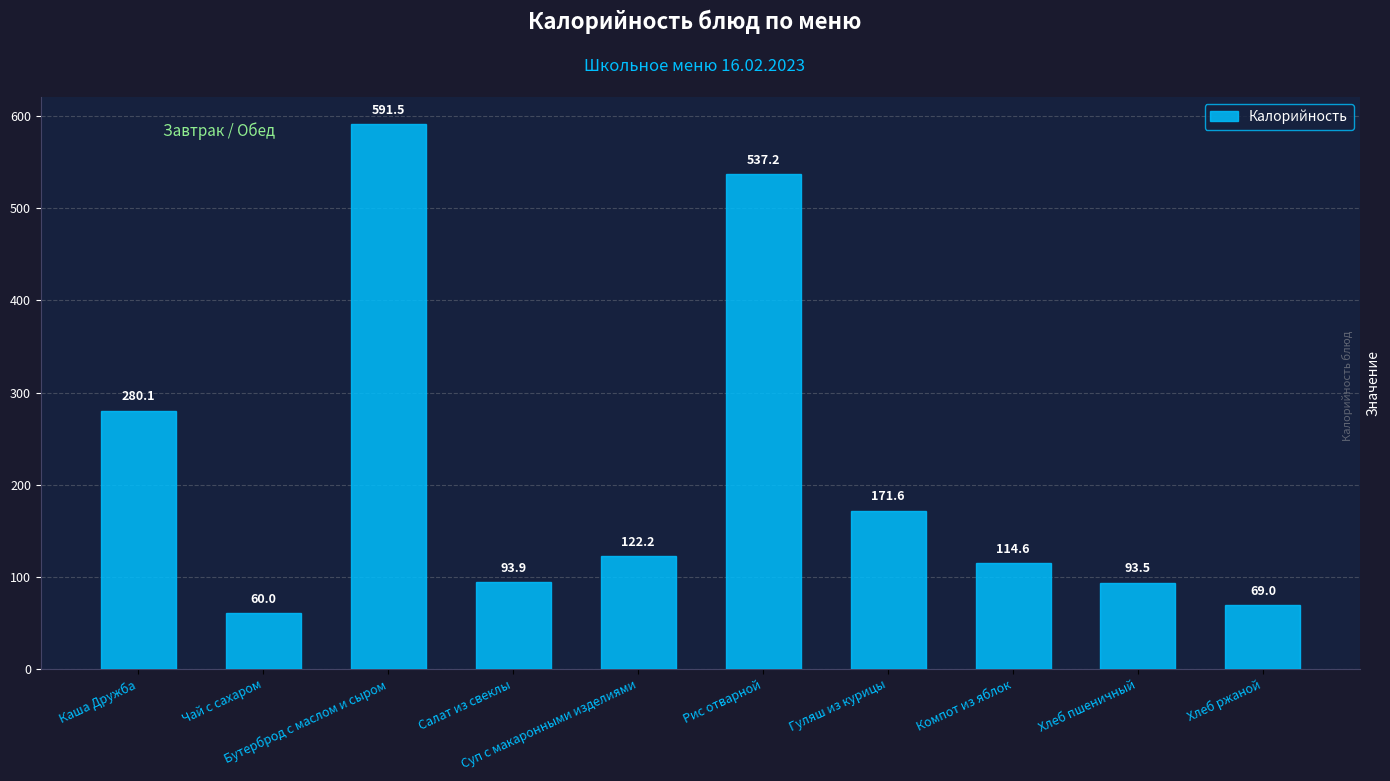

What is the change in value from Салат из свеклы to Гуляш из курицы?

+77.7